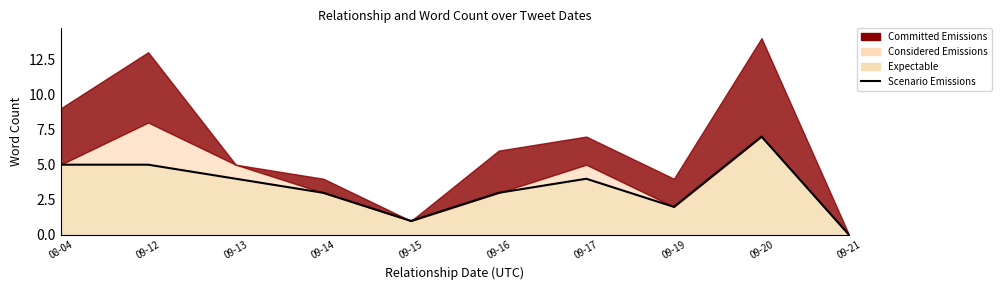

What is the label of the 7th point from the left?

09-17